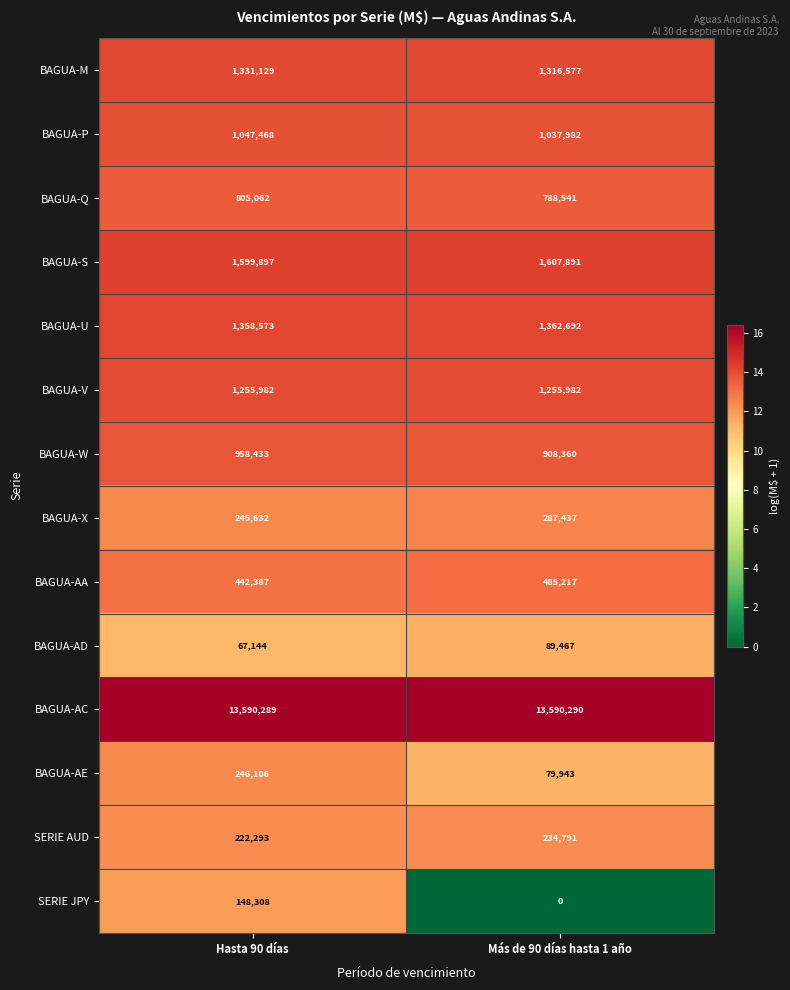

At which category is the sum across all series the highest?

Hasta 90 días